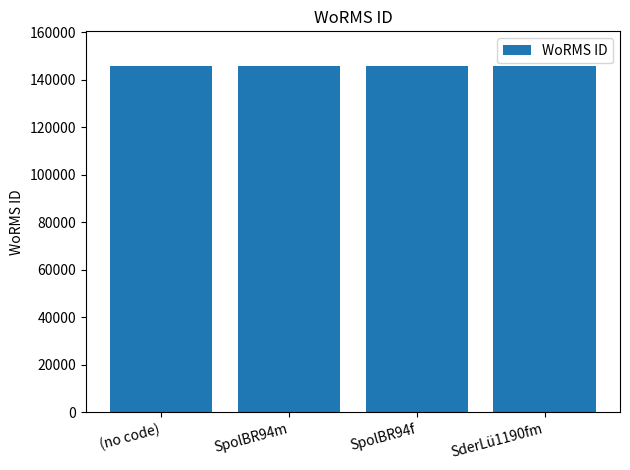

What is the minimum value shown in the chart?

145734